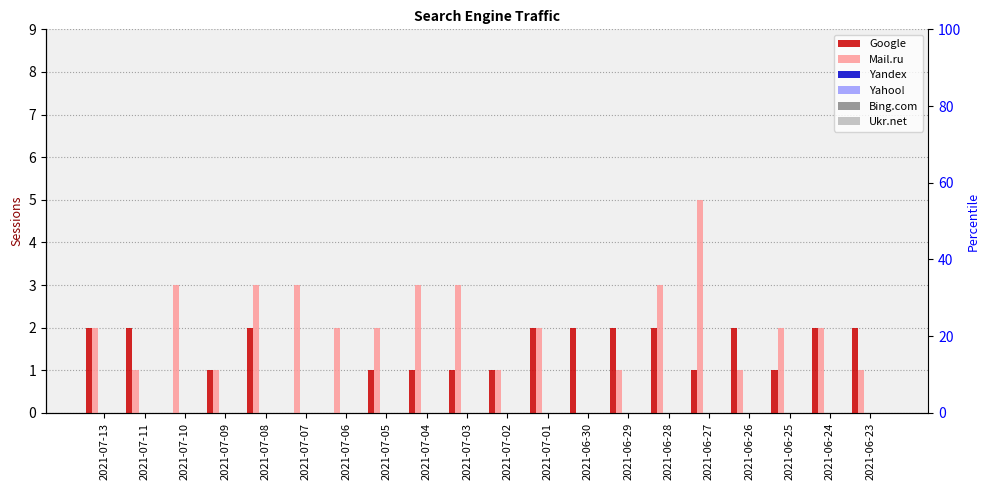

How many bars are there in each group?

6